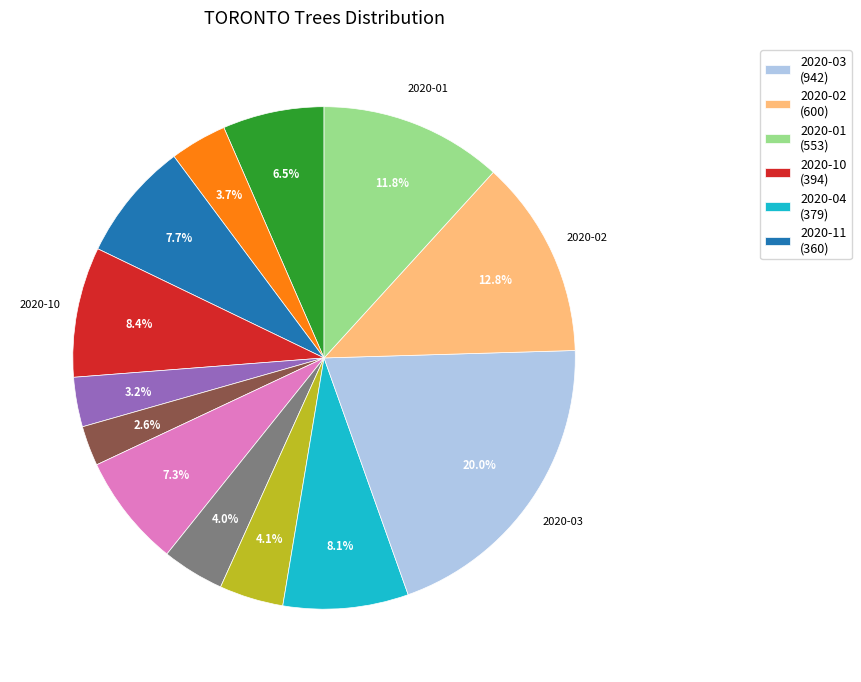

Is there any slice that represents more than half of the pie?

No